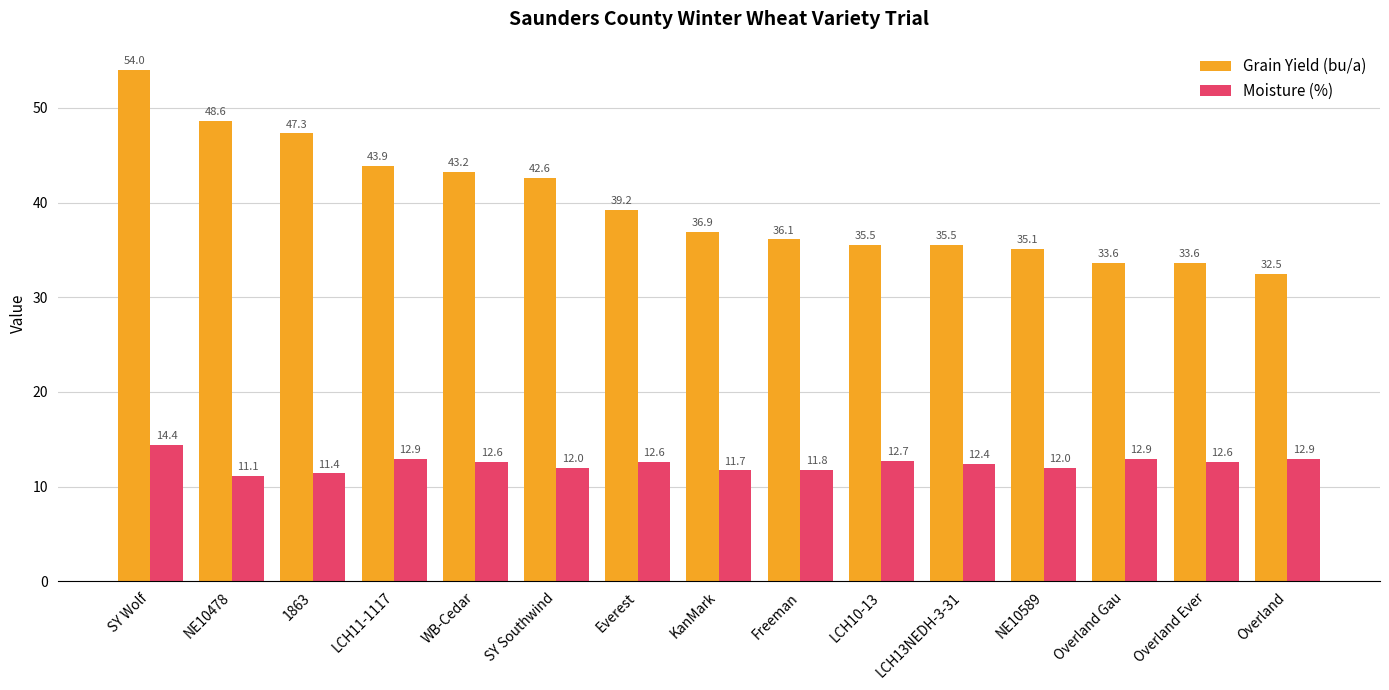

Is it true that Moisture (%) equals 5.4 at NE10589?

False